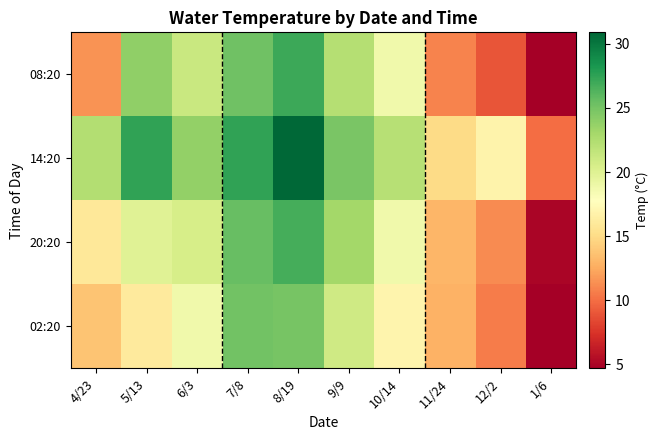

What is the difference between the highest and lowest values at 4/23?

10.9